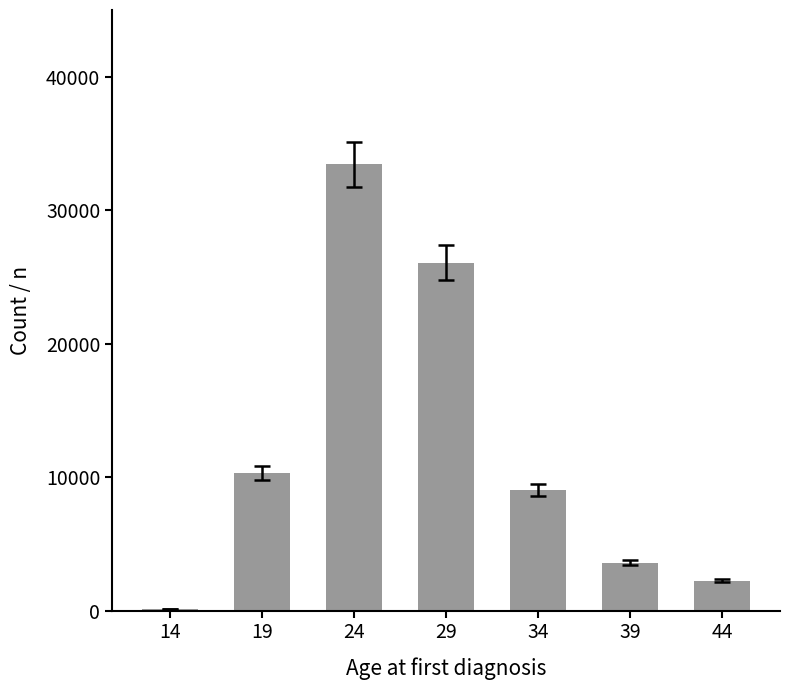

Reading left to right, what are all the values shown in this chart?

140	10299	33426	26077	9030	3599	2233